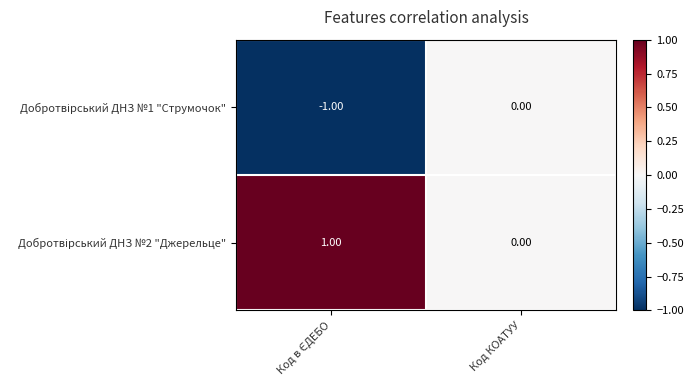

How many data points does each series have?

2